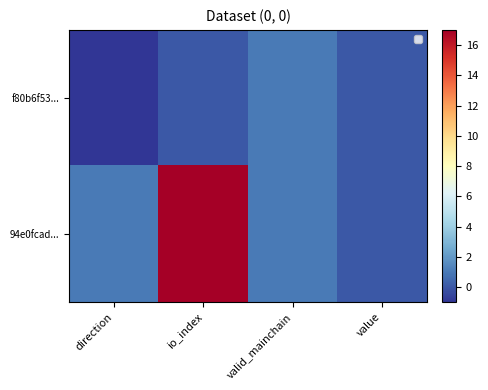

Which has a higher value, value or valid_mainchain?

valid_mainchain